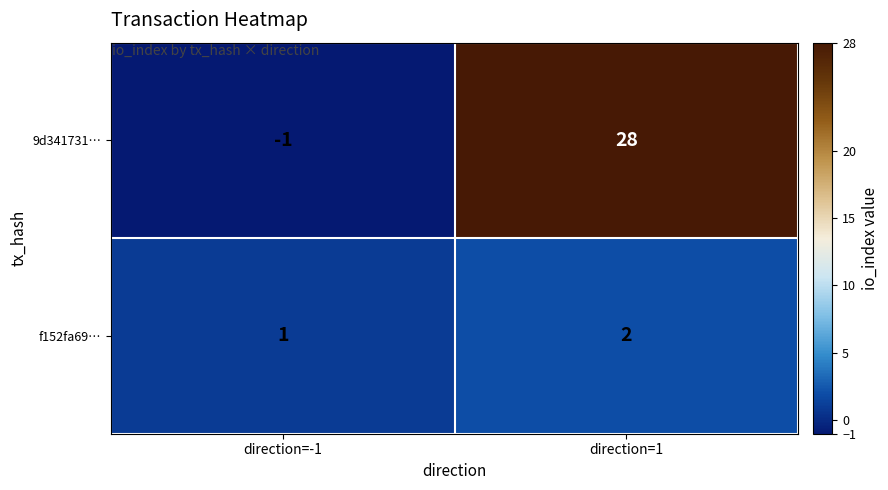

Reading right to left, transcribe all the data shown in this chart.

9d341731…: direction=1=28	direction=-1=-1
f152fa69…: direction=1=2	direction=-1=1